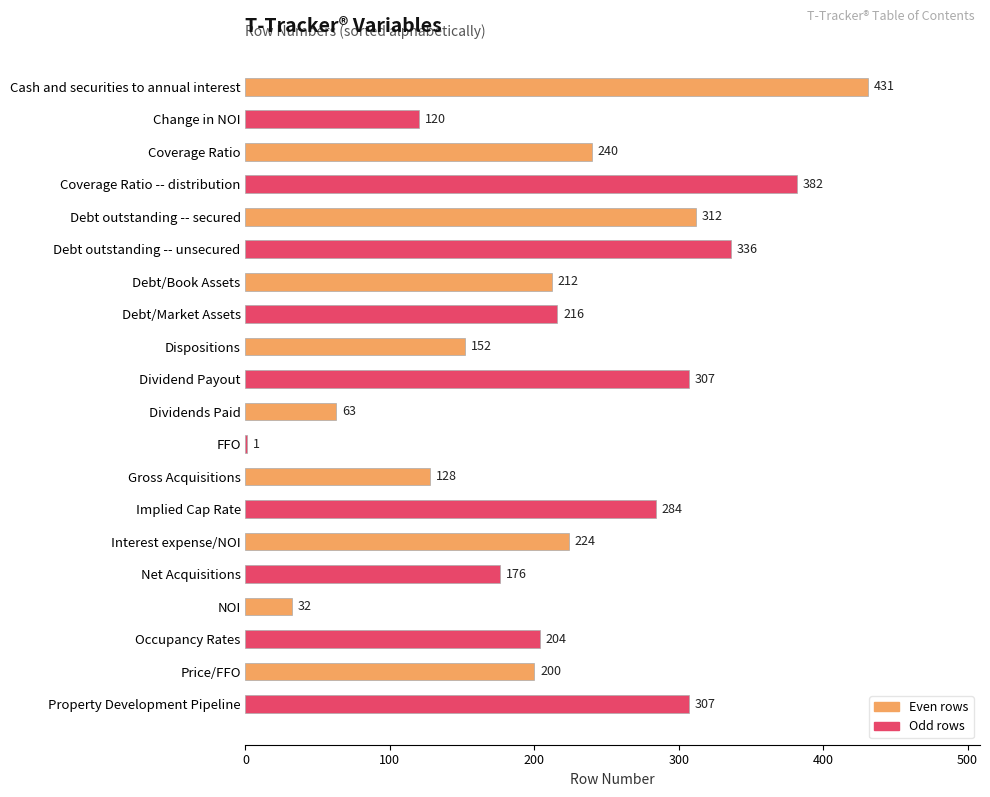

True or false: the data shows 152 at Dispositions.

True